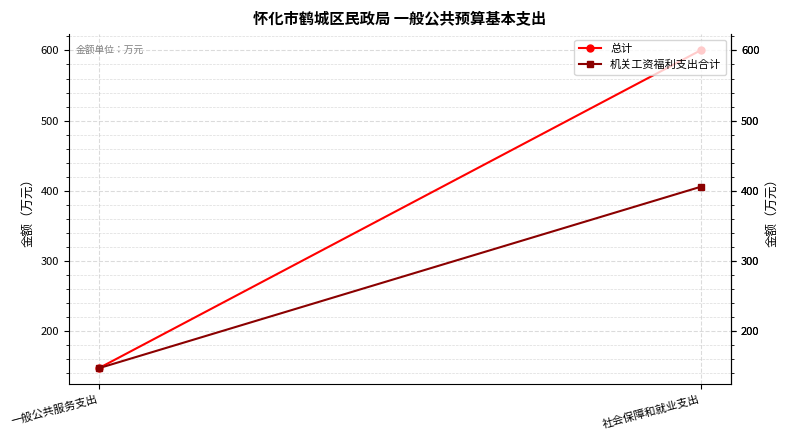

At which category is the sum across all series the highest?

社会保障和就业支出